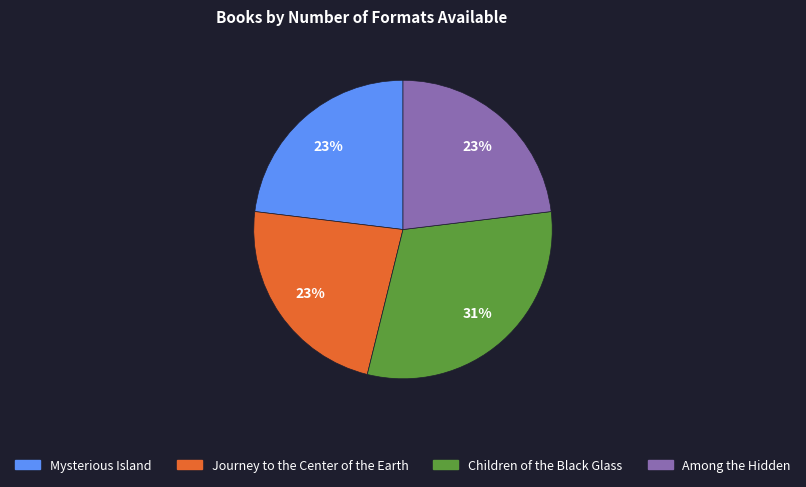

Does any single category account for the majority?

No